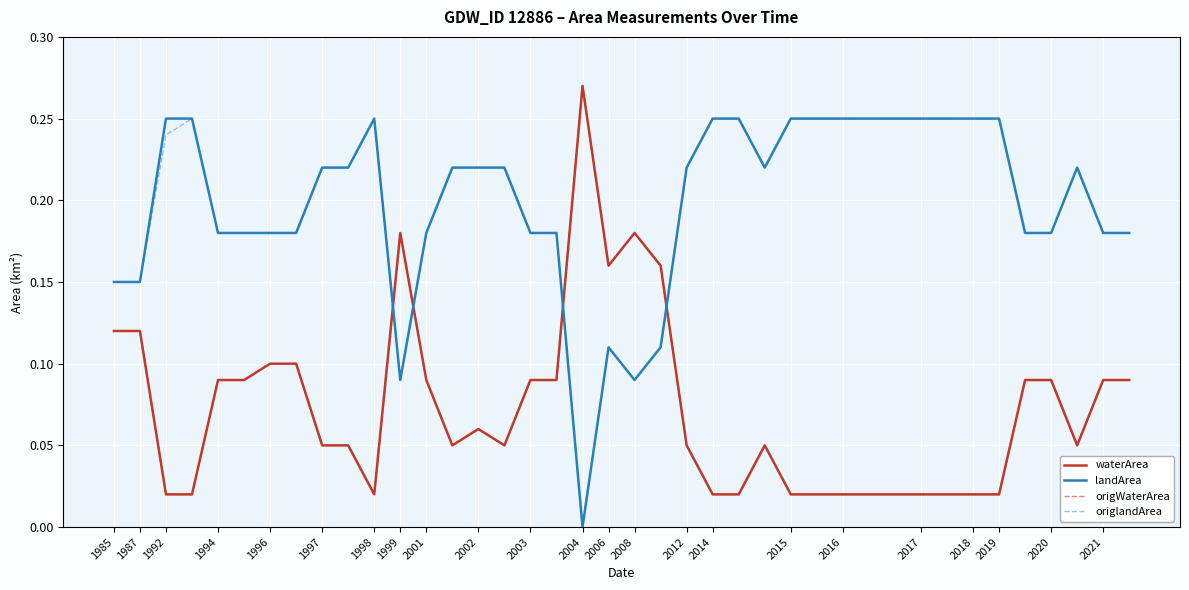

Does the chart have visible grid lines?

Yes